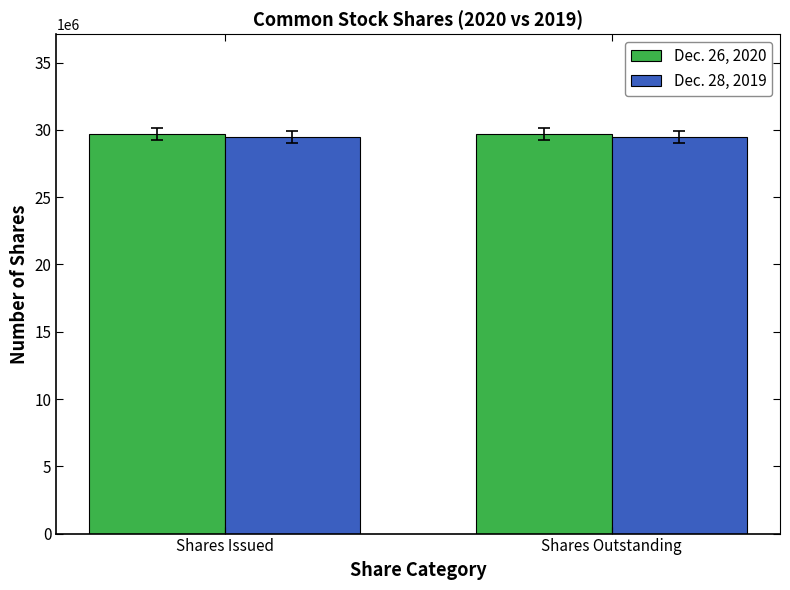

List the series in order of their overall mean, highest first.

Dec. 26, 2020, Dec. 28, 2019